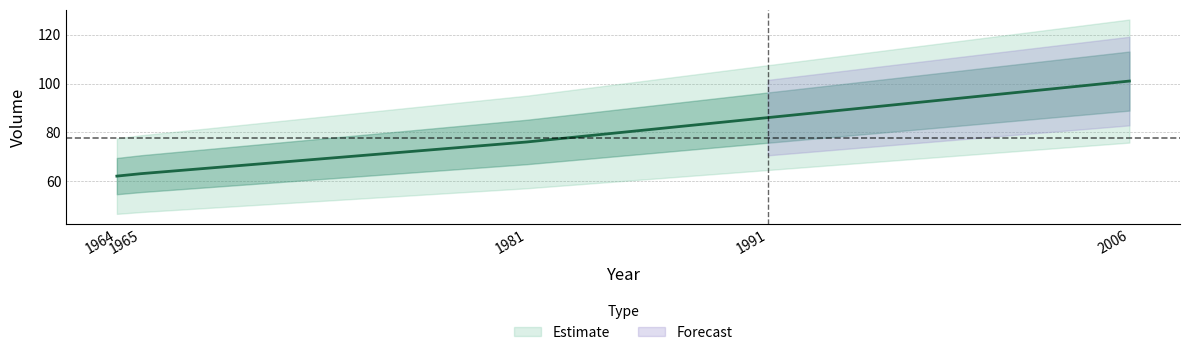

Rank the categories by value from lowest to highest.

1964, 1965, 1981, 1991, 2006